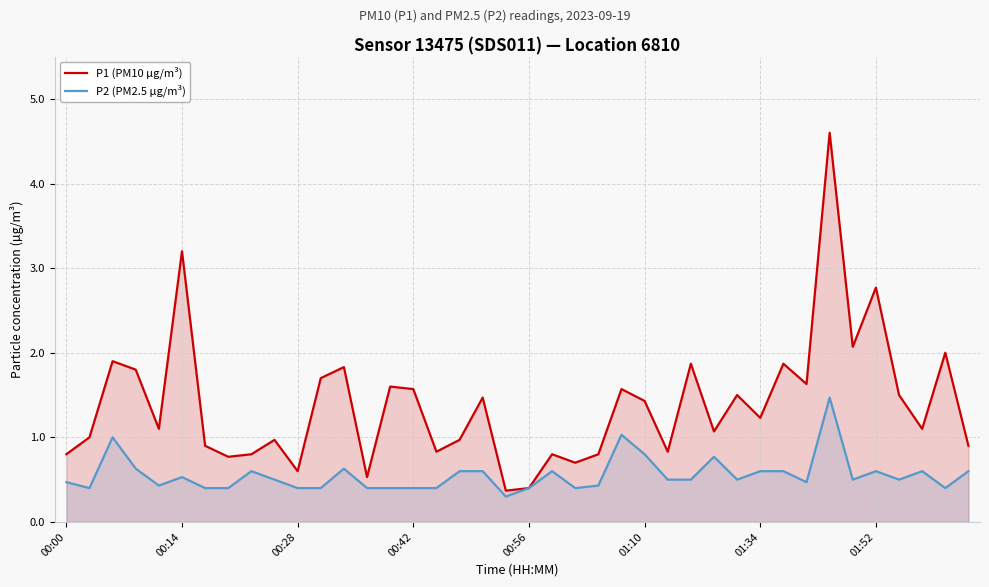

What is the lowest value of the P2 (PM2.5 µg/m³) series?

0.3